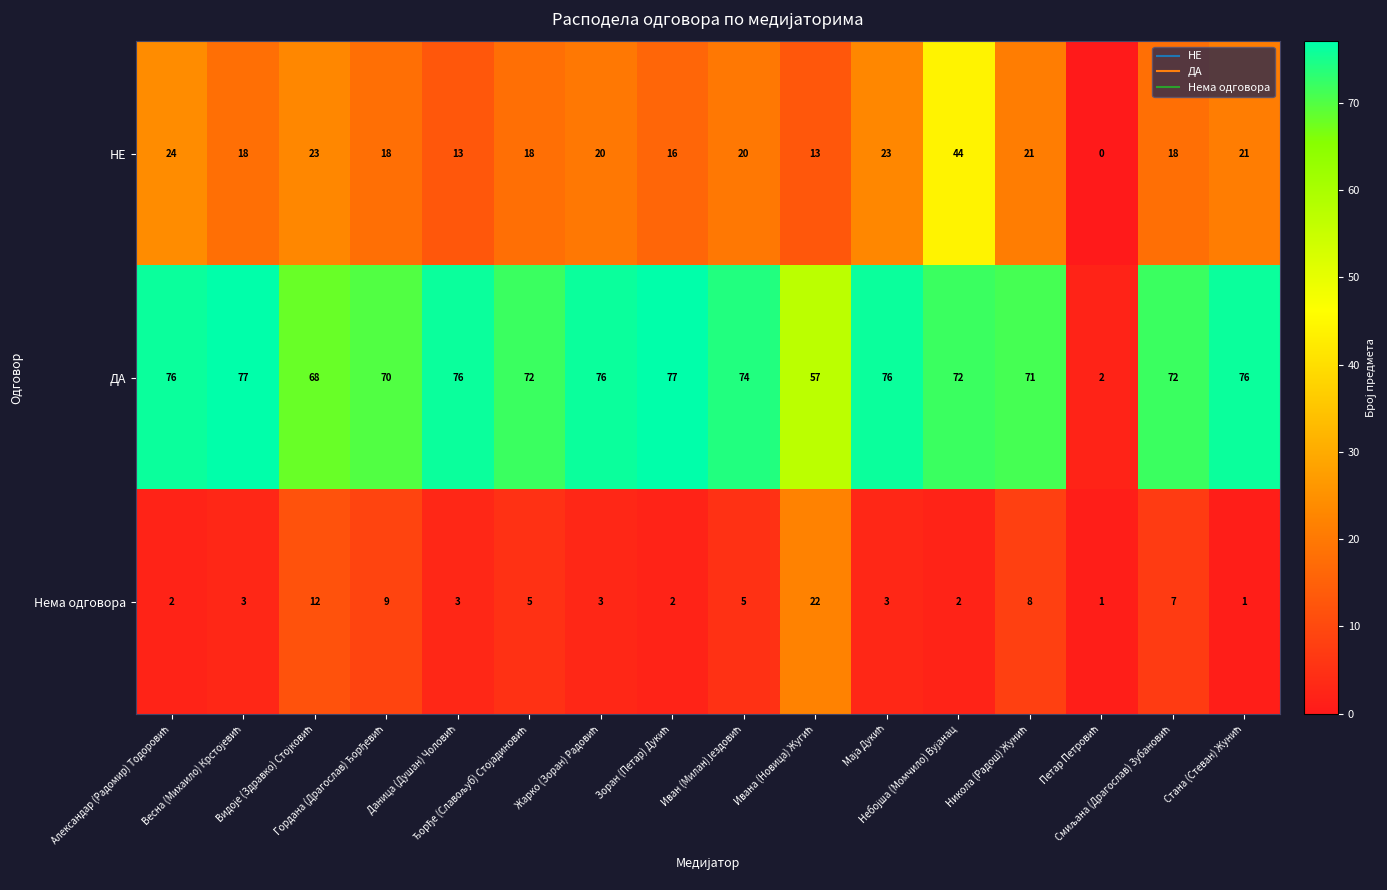

Rank the series by their average value, from lowest to highest.

Нема одговора, НЕ, ДА